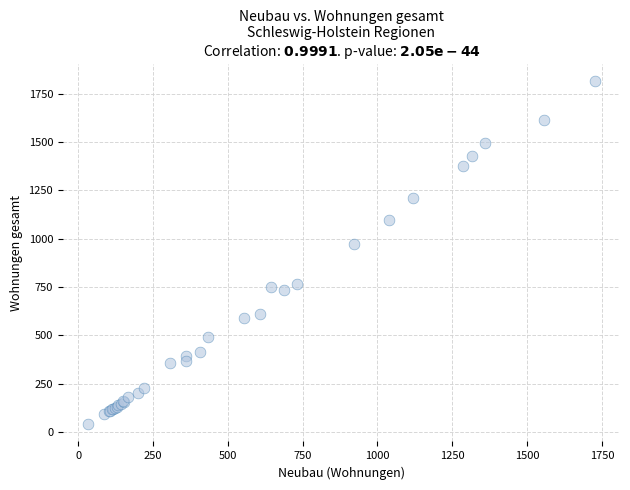

What Y value in the scatter plot is closest to 927?

974